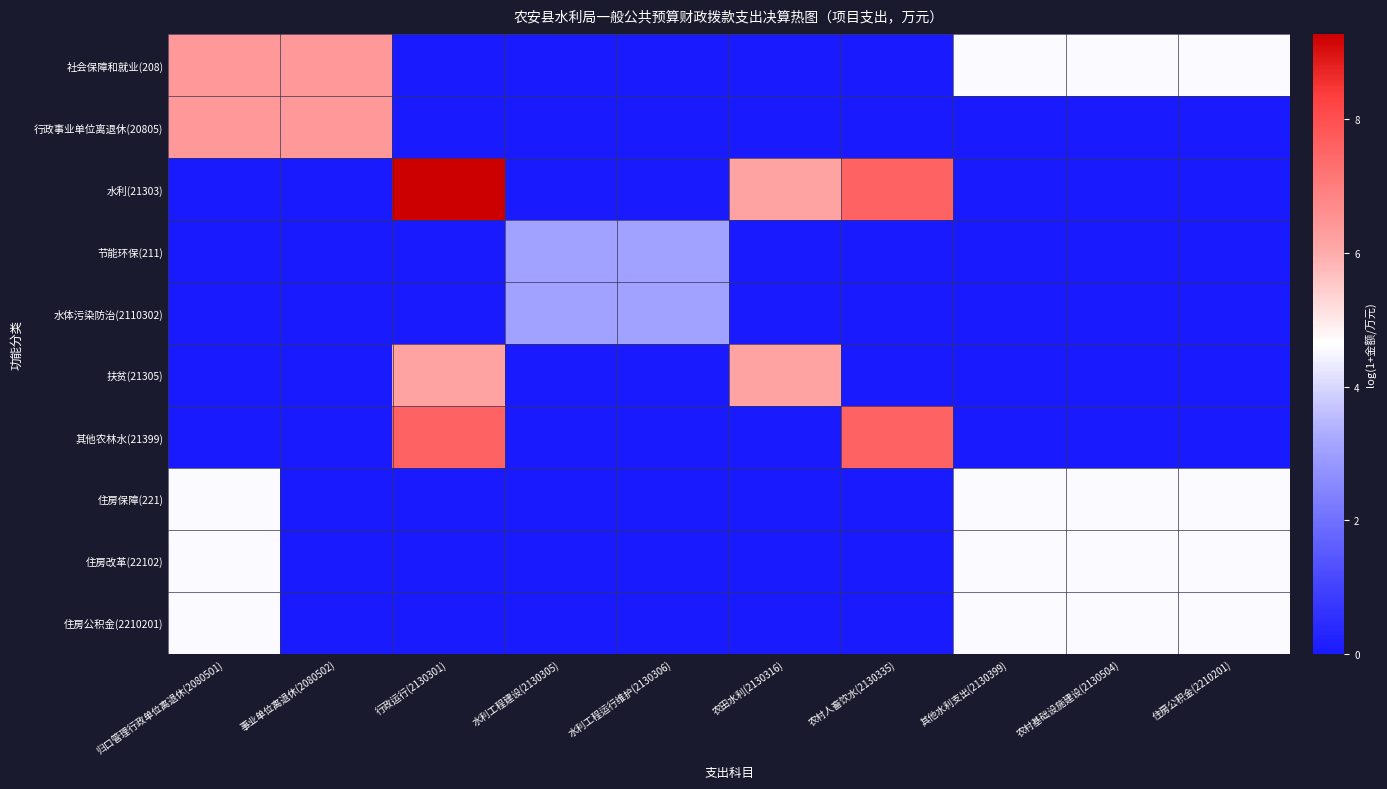

At how many categories does at least one series exceed 3?

10